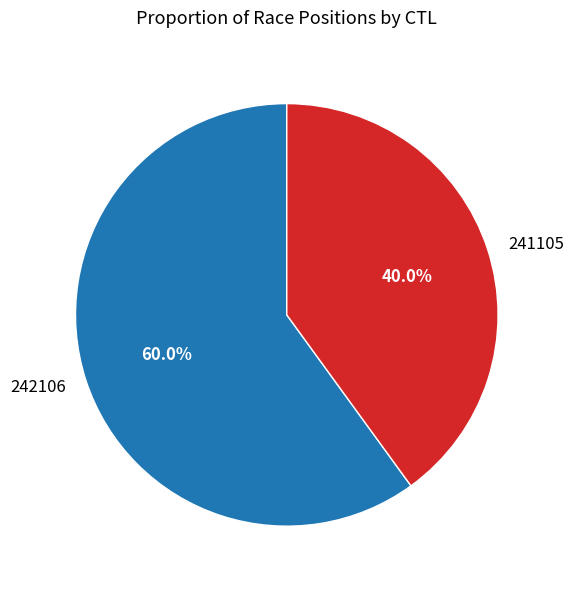

Do 241105 and 242106 together represent more than half of the pie?

Yes